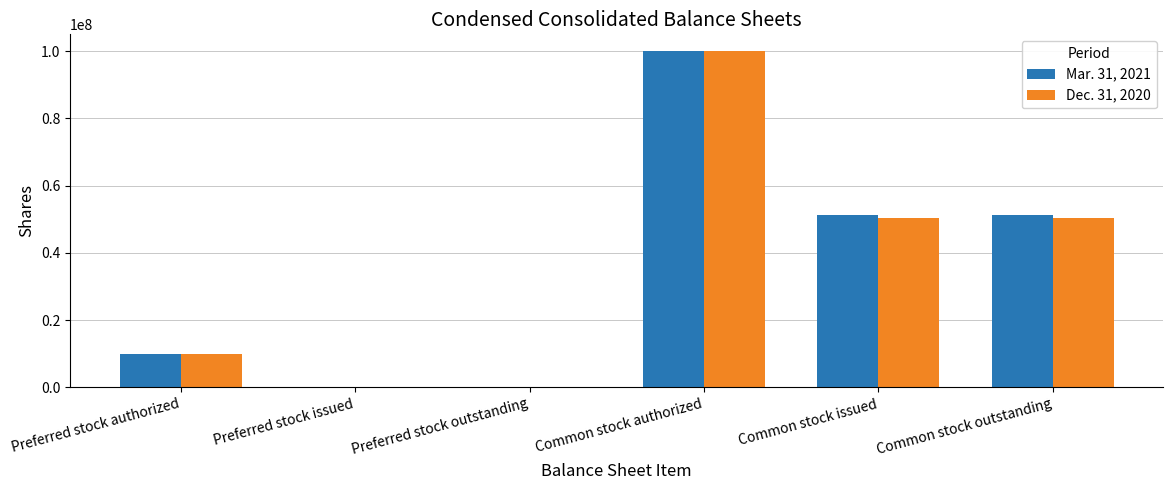

What is the average value of the Mar. 31, 2021 series?

35458595